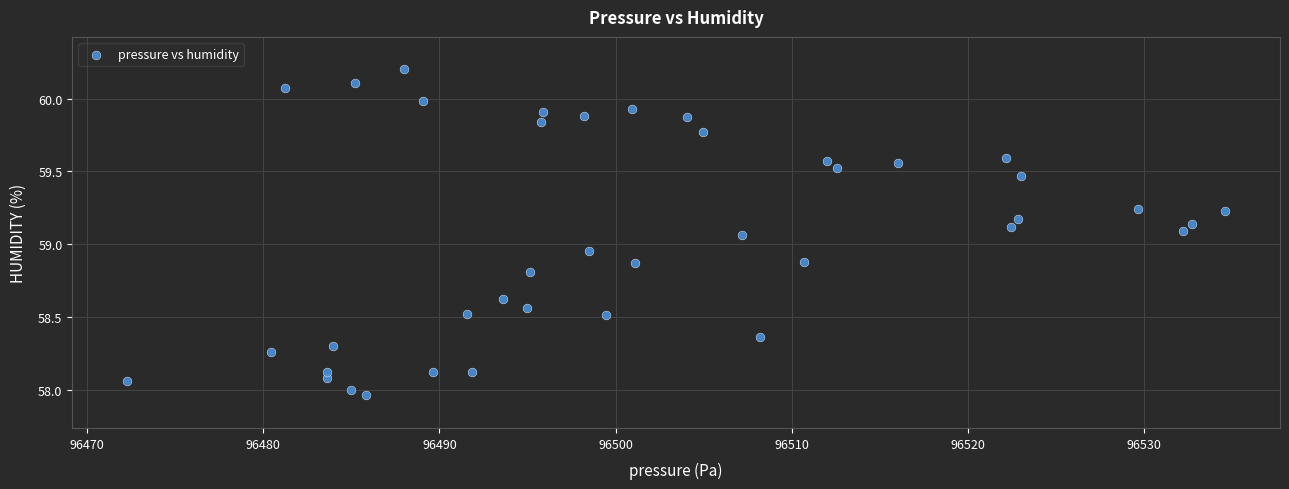

What is the range of X values (max minus min)?

62.3